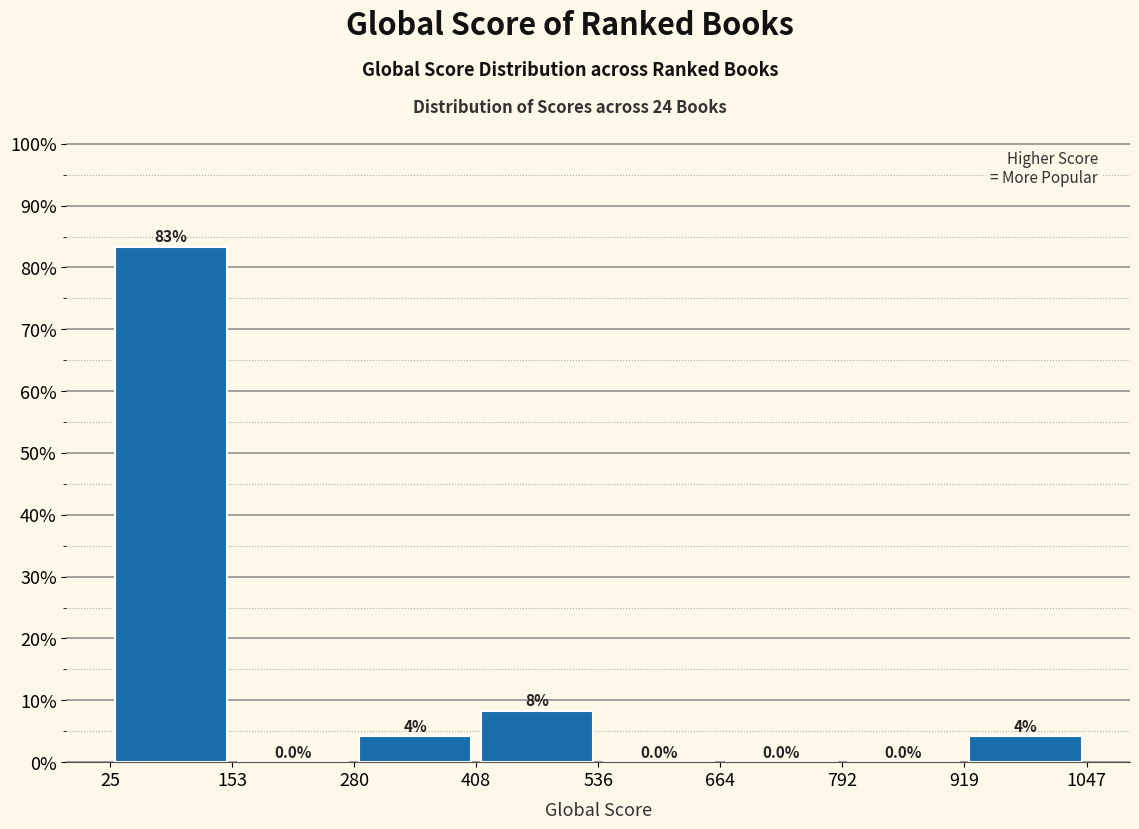

Over which range of the x-axis is the bar tallest?

25 to 153